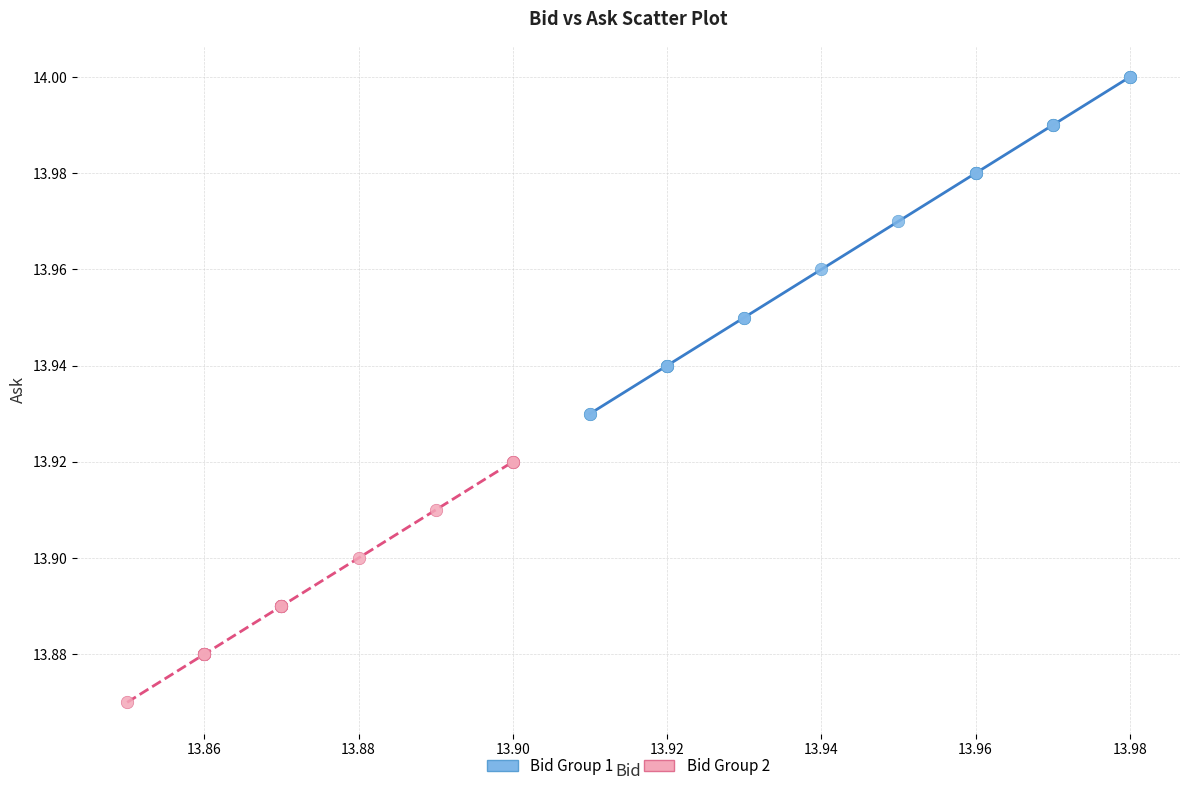

Which series reaches the minimum Y coordinate?

Bid Group 2